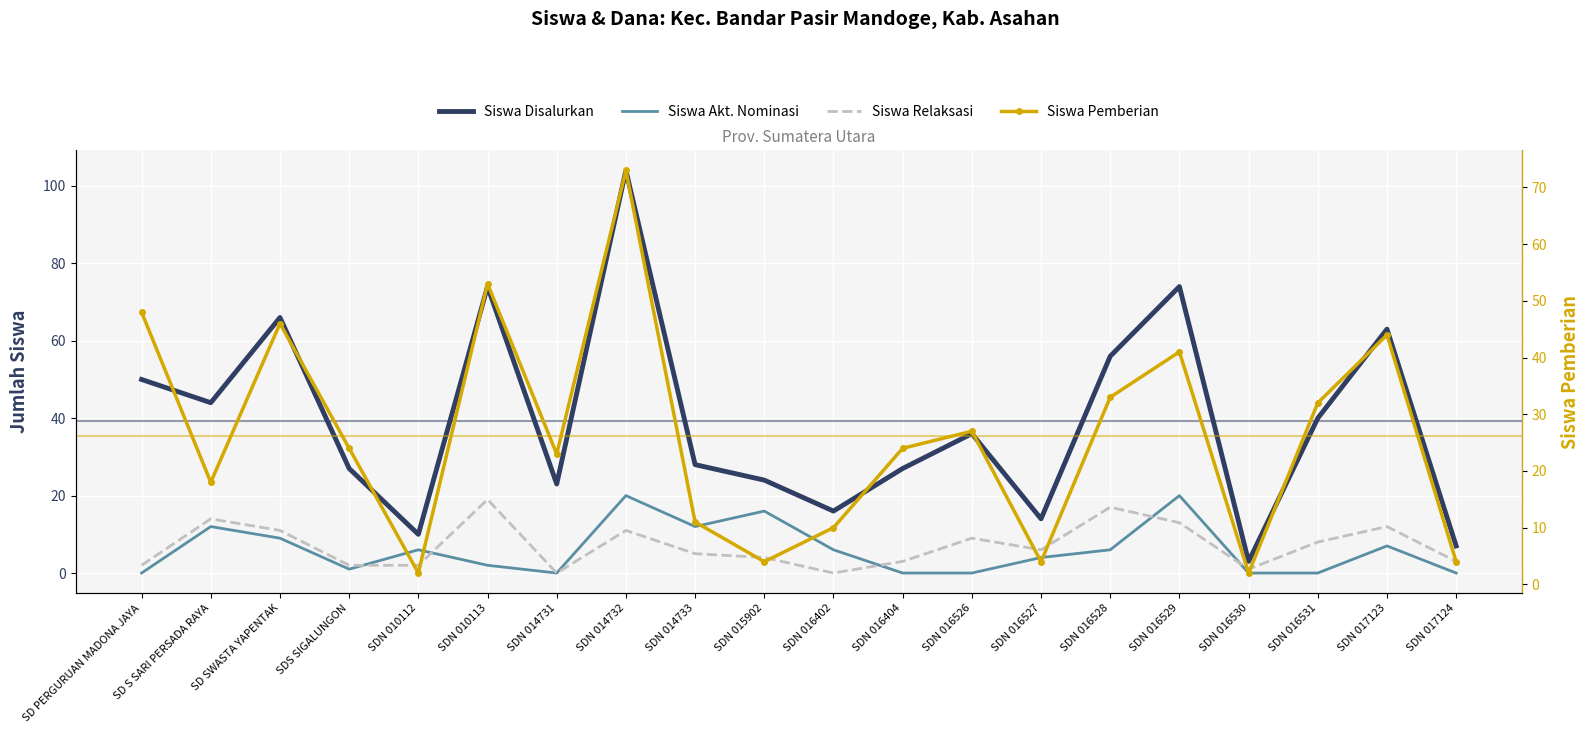

What is the label of the 2nd point from the right?

SDN 017123